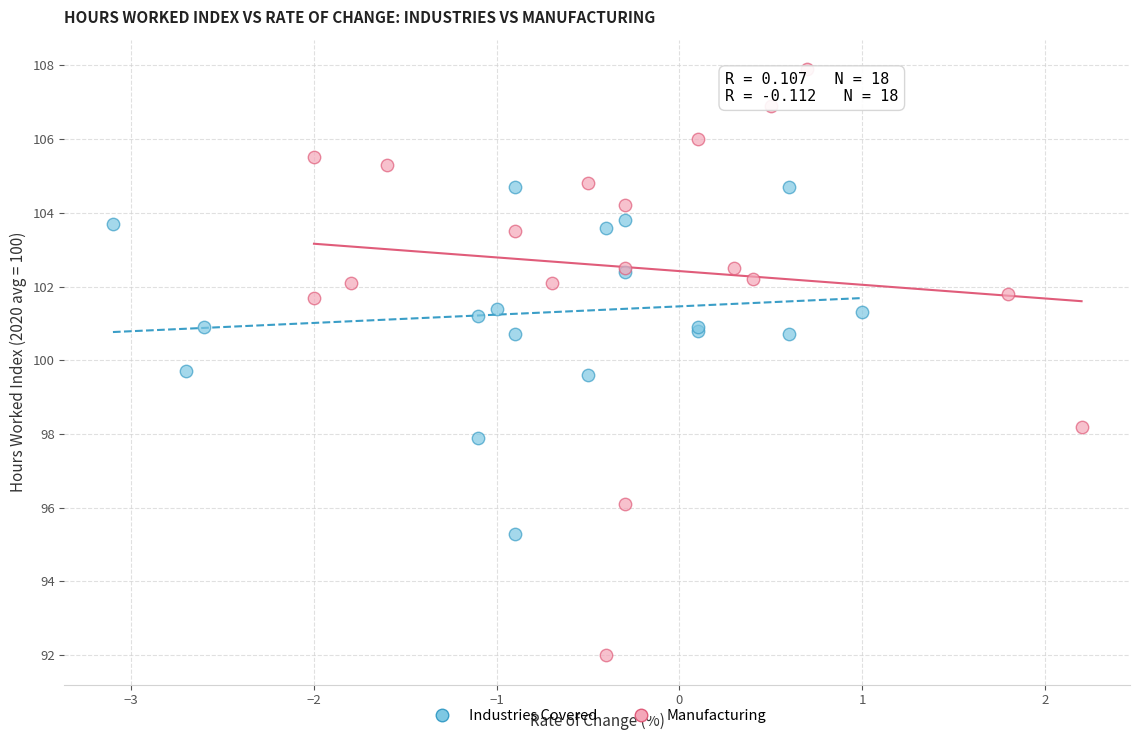

Which series has the widest spread of Y values?

Manufacturing